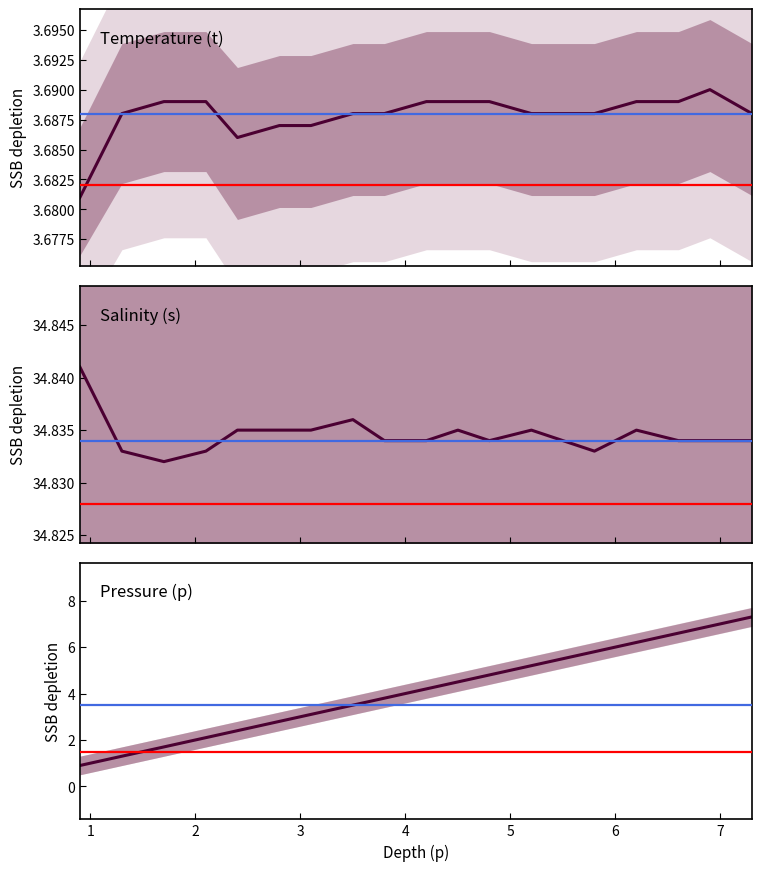

True or false: Salinity (s) has a value of 34.8 at 7.

True